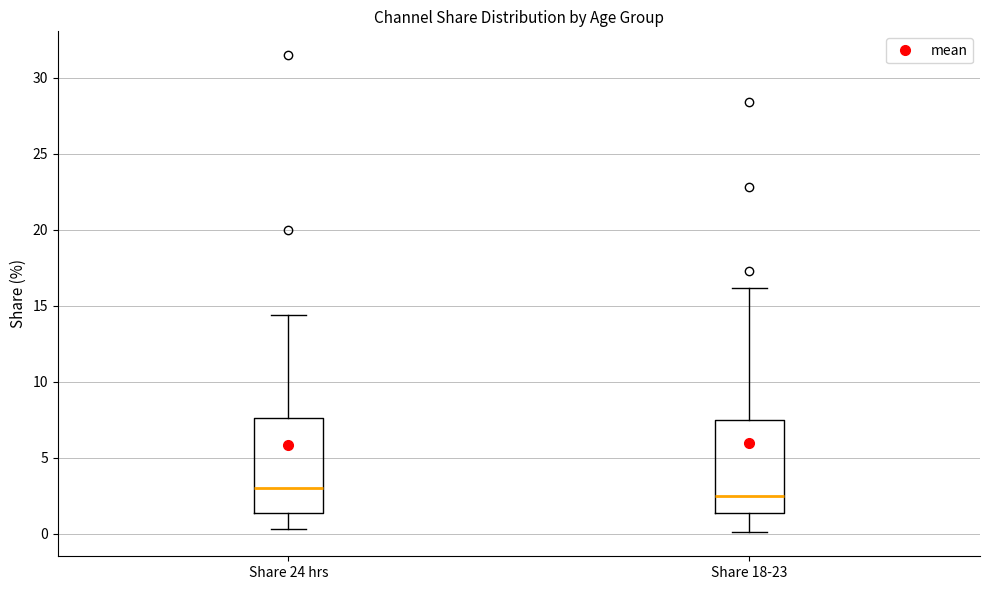

Where is the lower edge of the box for Share 18-23 on the y-axis? The values are not printed on the chart, so give them approximately, as read against the axis.

1.5